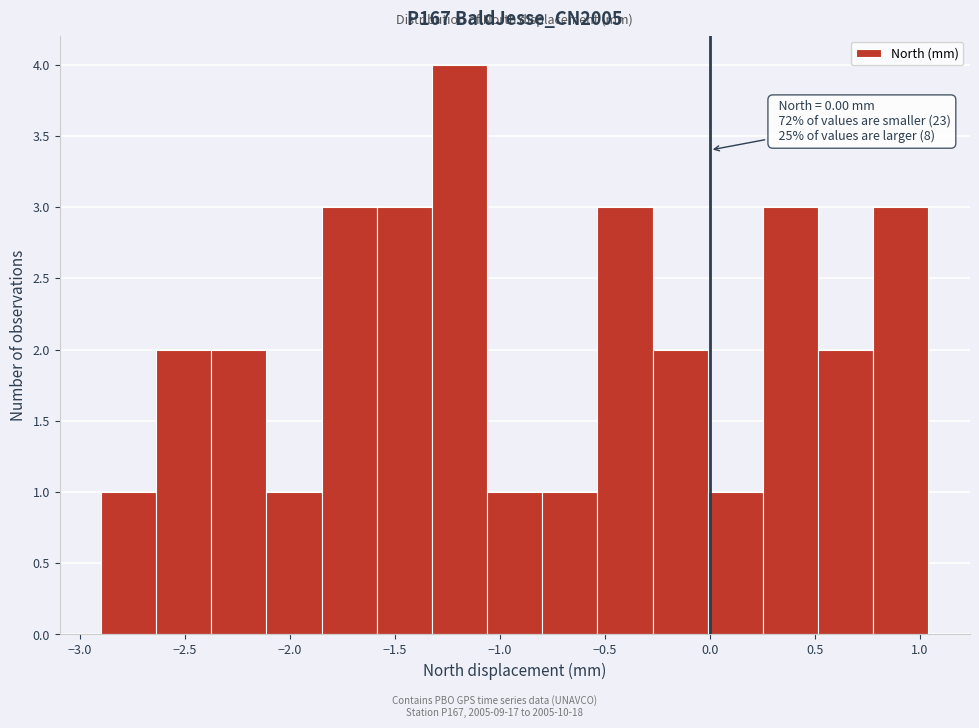

Which range on the x-axis has the tallest bar?

-1.30 to -1.05